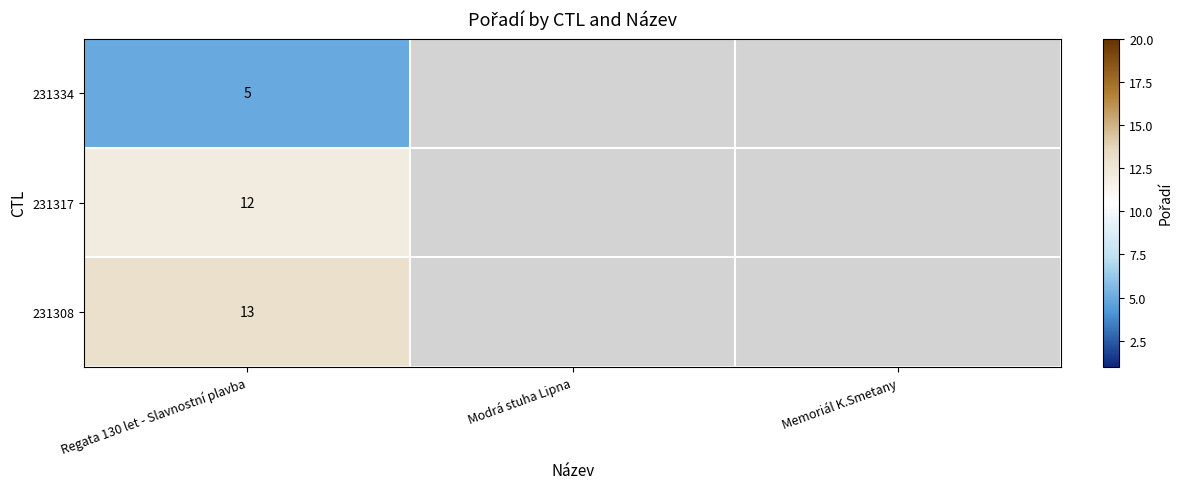

The 231308 series shows 13 at Regata 130 let - Slavnostní plavba. True or false?

True